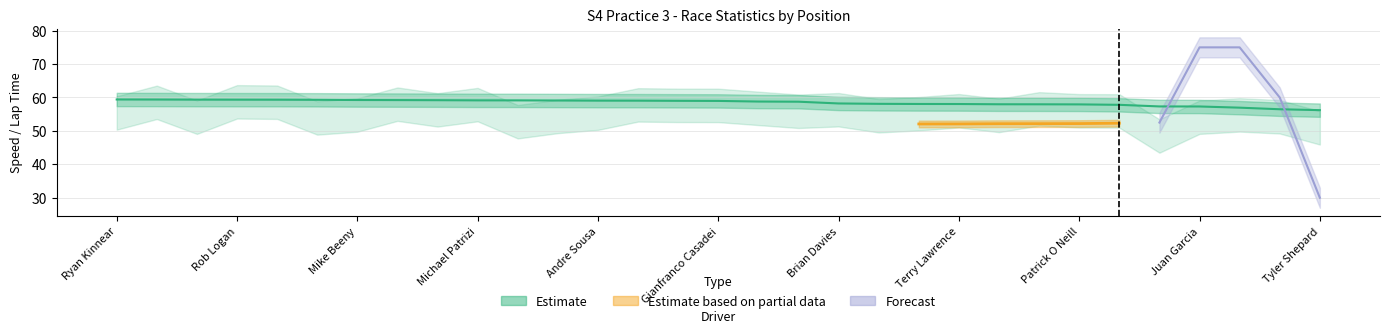

Reading left to right, what are all the values shown in this chart?

59.4	59.4	59.4	59.3	59.3	59.3	59.2	59.2	59.2	59.1	59.1	59.1	59.1	59.0	59.0	59.0	58.8	58.7	58.2	58.1	58.1	58.0	58.0	58.0	57.9	57.8	57.3	57.3	57.0	56.5	56.2